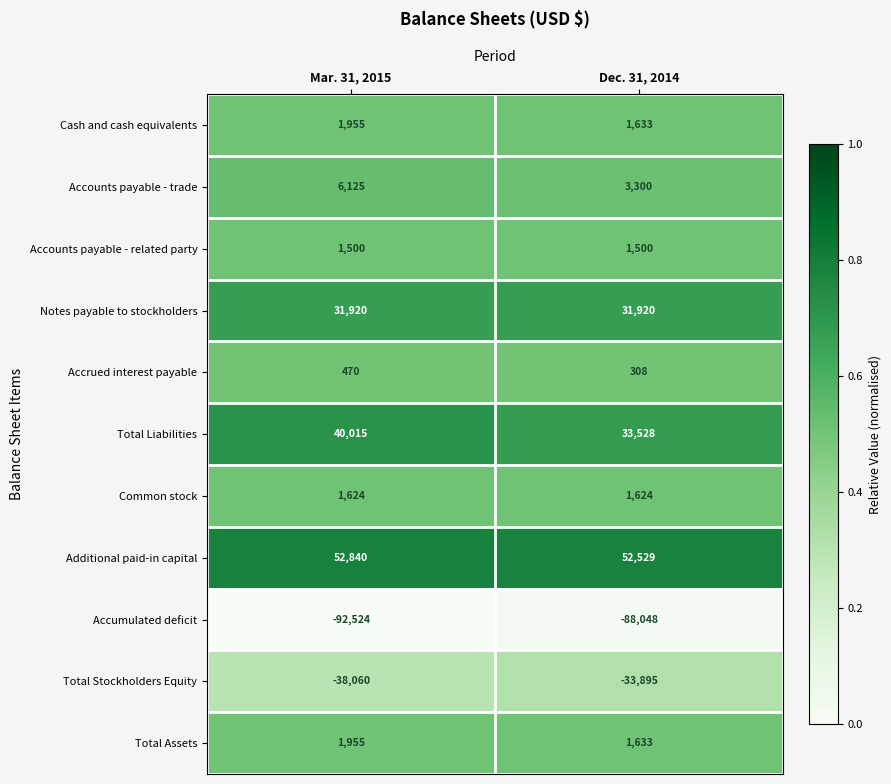

Is it true that Accumulated deficit equals -126794 at Dec. 31, 2014?

False